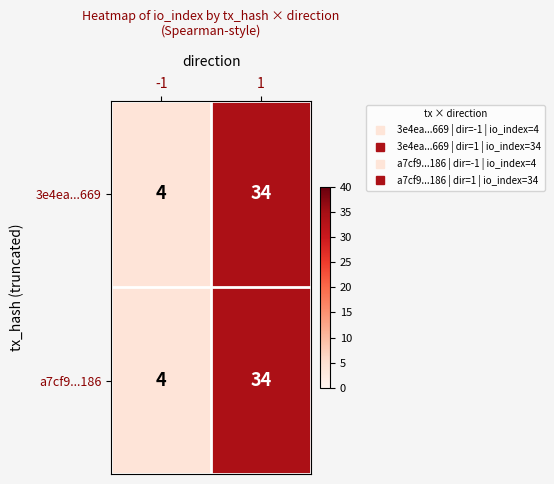

What is the average value of the 3e4ea...669 series?

19